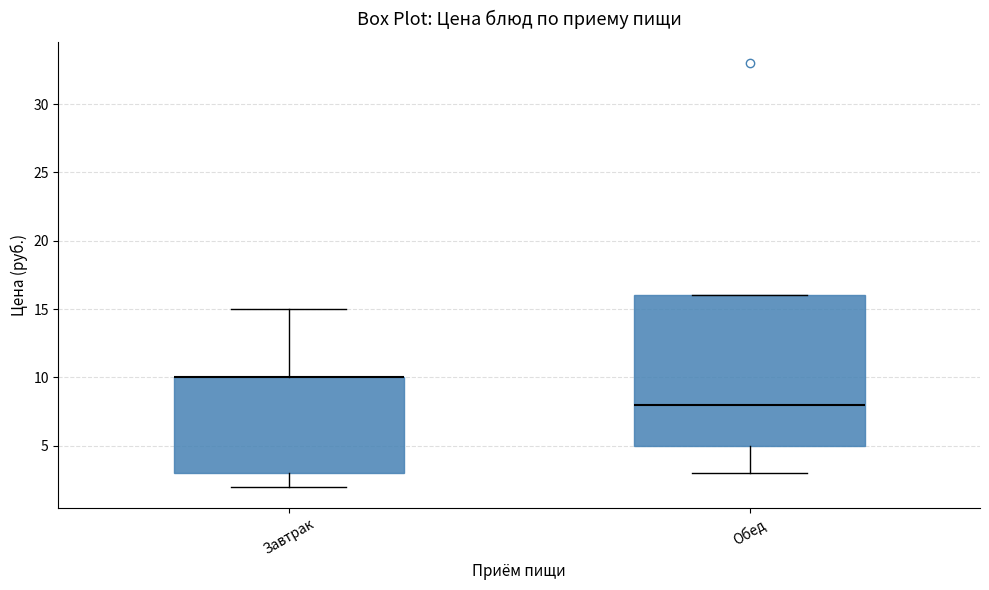

Reading left to right, transcribe this box plot: for each box, give where its median line is, the range the box spans, and where its two whiskers end, as read against the y-axis. The values are not printed on the chart, so give them approximately, as read against the axis.

Завтрак: median 10 (drawn on the box's upper edge), box 3 to 10, whiskers 2 to 15
Обед: median 8, box 5 to 16, whiskers 3 to 16